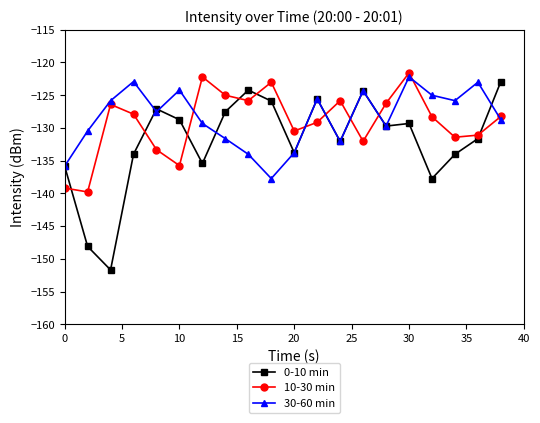

Does the chart display data point markers on the line(s)?

Yes